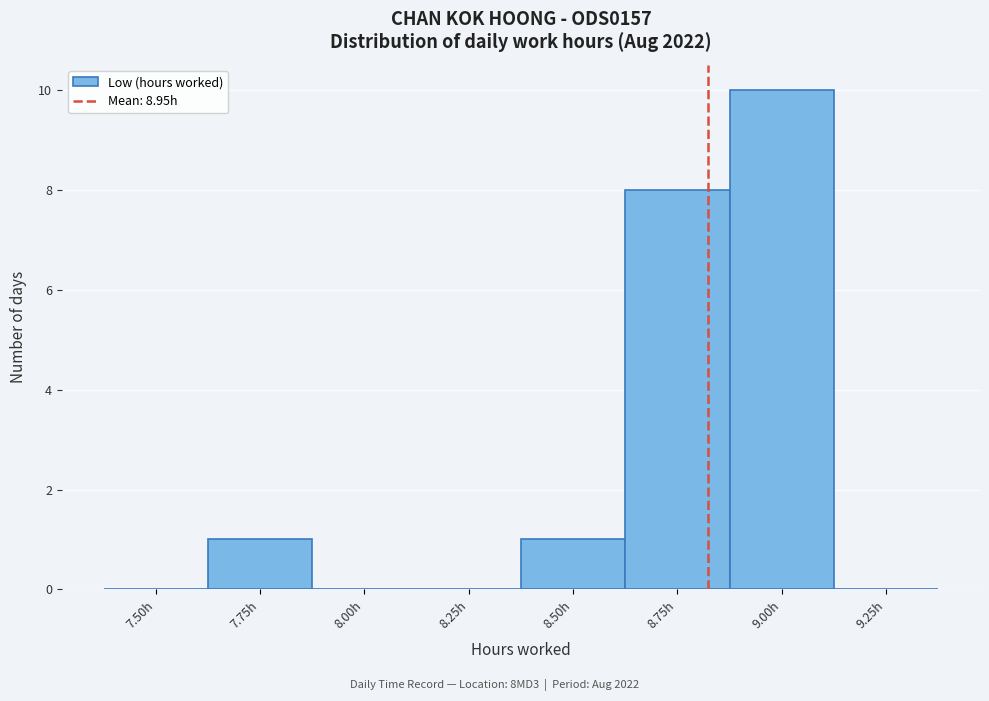

Reading left to right, transcribe all the data shown in this chart.

7.50h=0	7.75h=1	8.00h=0	8.25h=0	8.50h=1	8.75h=8	9.00h=10	9.25h=0